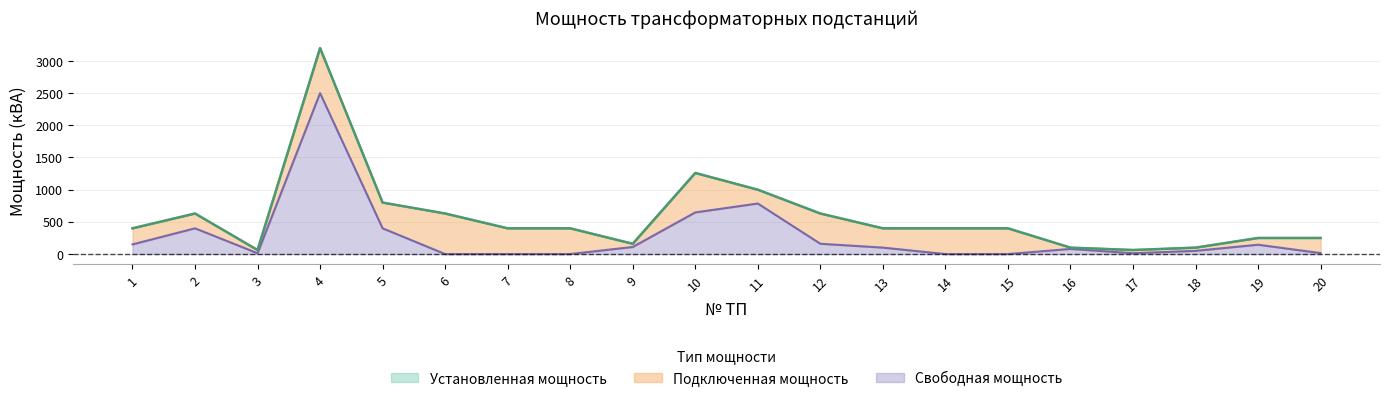

What is the maximum value shown in the chart?

3200